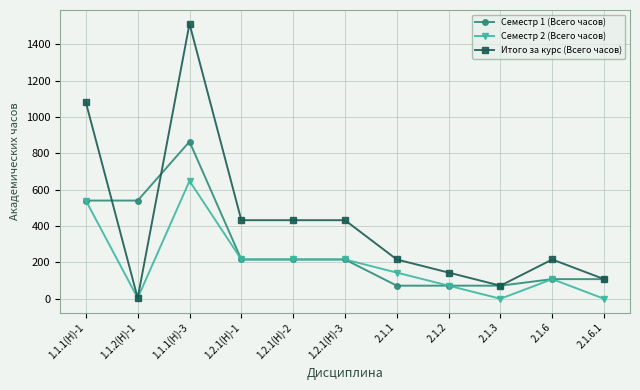

Between 1.1.1(Н)-3 and 2.1.2, which series saw the biggest shift?

Итого за курс (Всего часов)